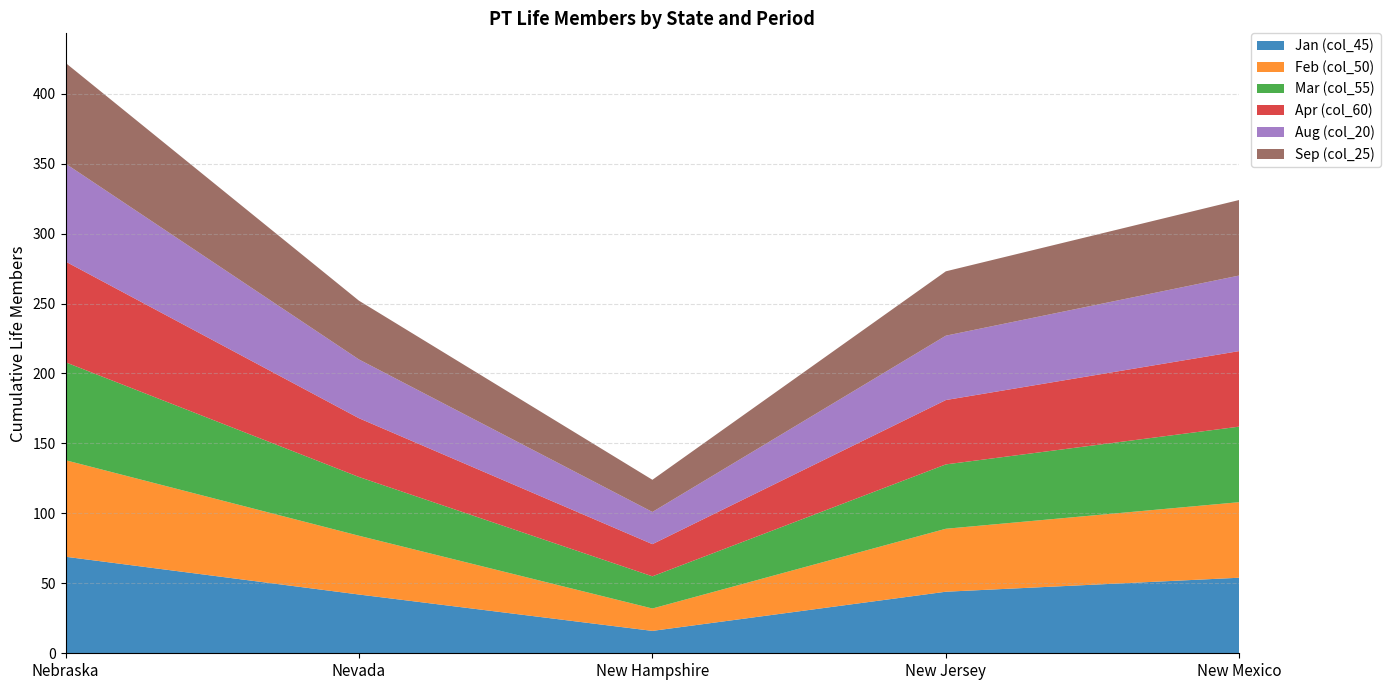

Reading left to right, what are all the values shown in this chart?

Jan (col_45): 69	42	16	44	54
Feb (col_50): 69	42	16	45	54
Mar (col_55): 70	42	23	46	54
Apr (col_60): 72	42	23	46	54
Aug (col_20): 70	42	23	46	54
Sep (col_25): 72	42	23	46	54